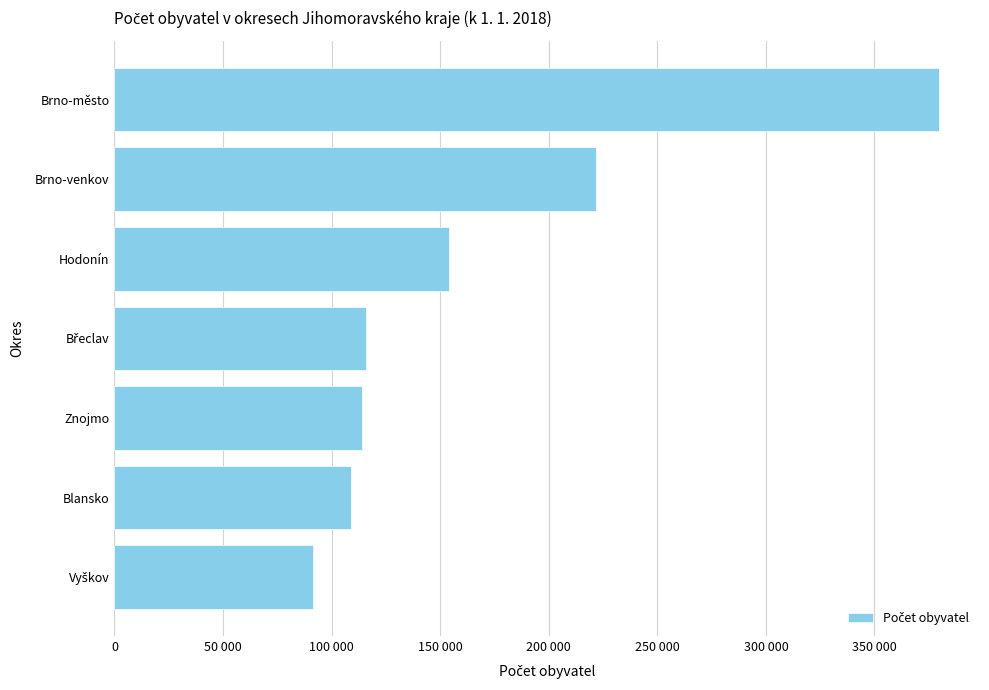

What is the difference between the maximum and minimum values?

288003